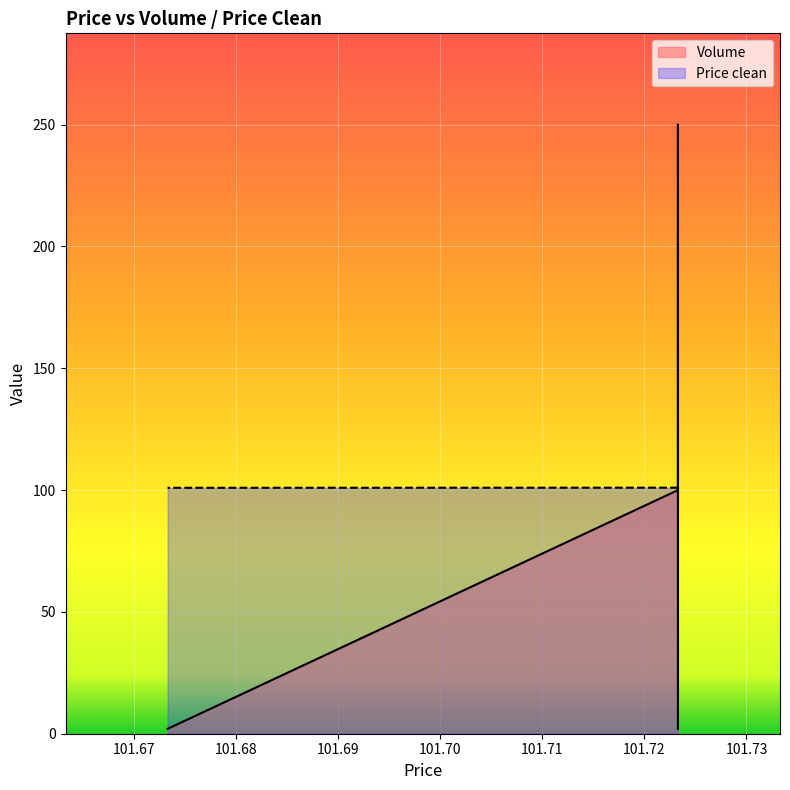

Reading right to left, what are all the values shown in this chart?

Volume: 2.0	100.0	250.0	3.0	2.0
Price clean: 101.0	101.0	101.0	101.0	101.0